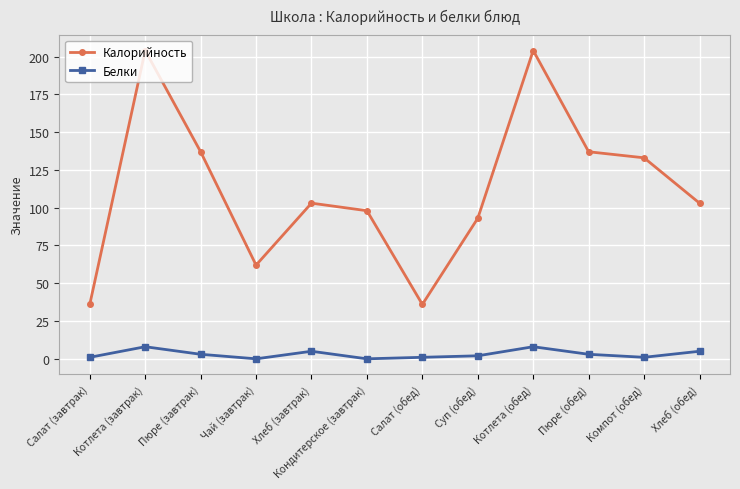

What is the highest value of the Белки series?

8